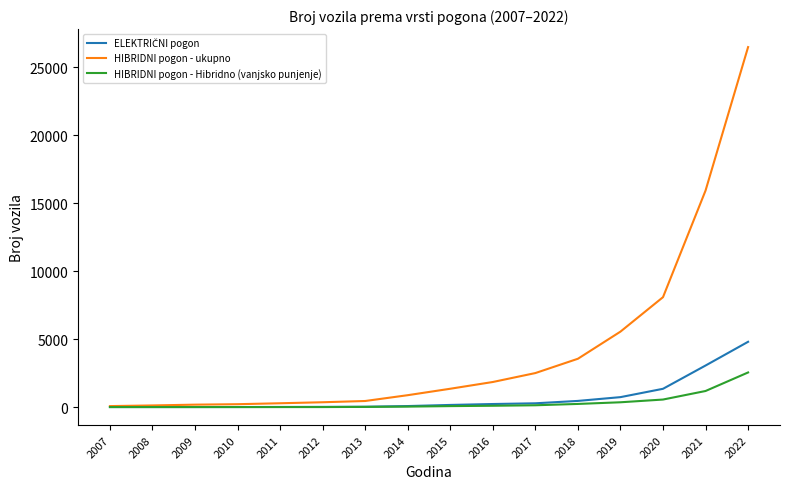

Is the value of HIBRIDNI pogon - Hibridno (vanjsko punjenje) at 2014 greater than the value of HIBRIDNI pogon - ukupno at 2019?

No